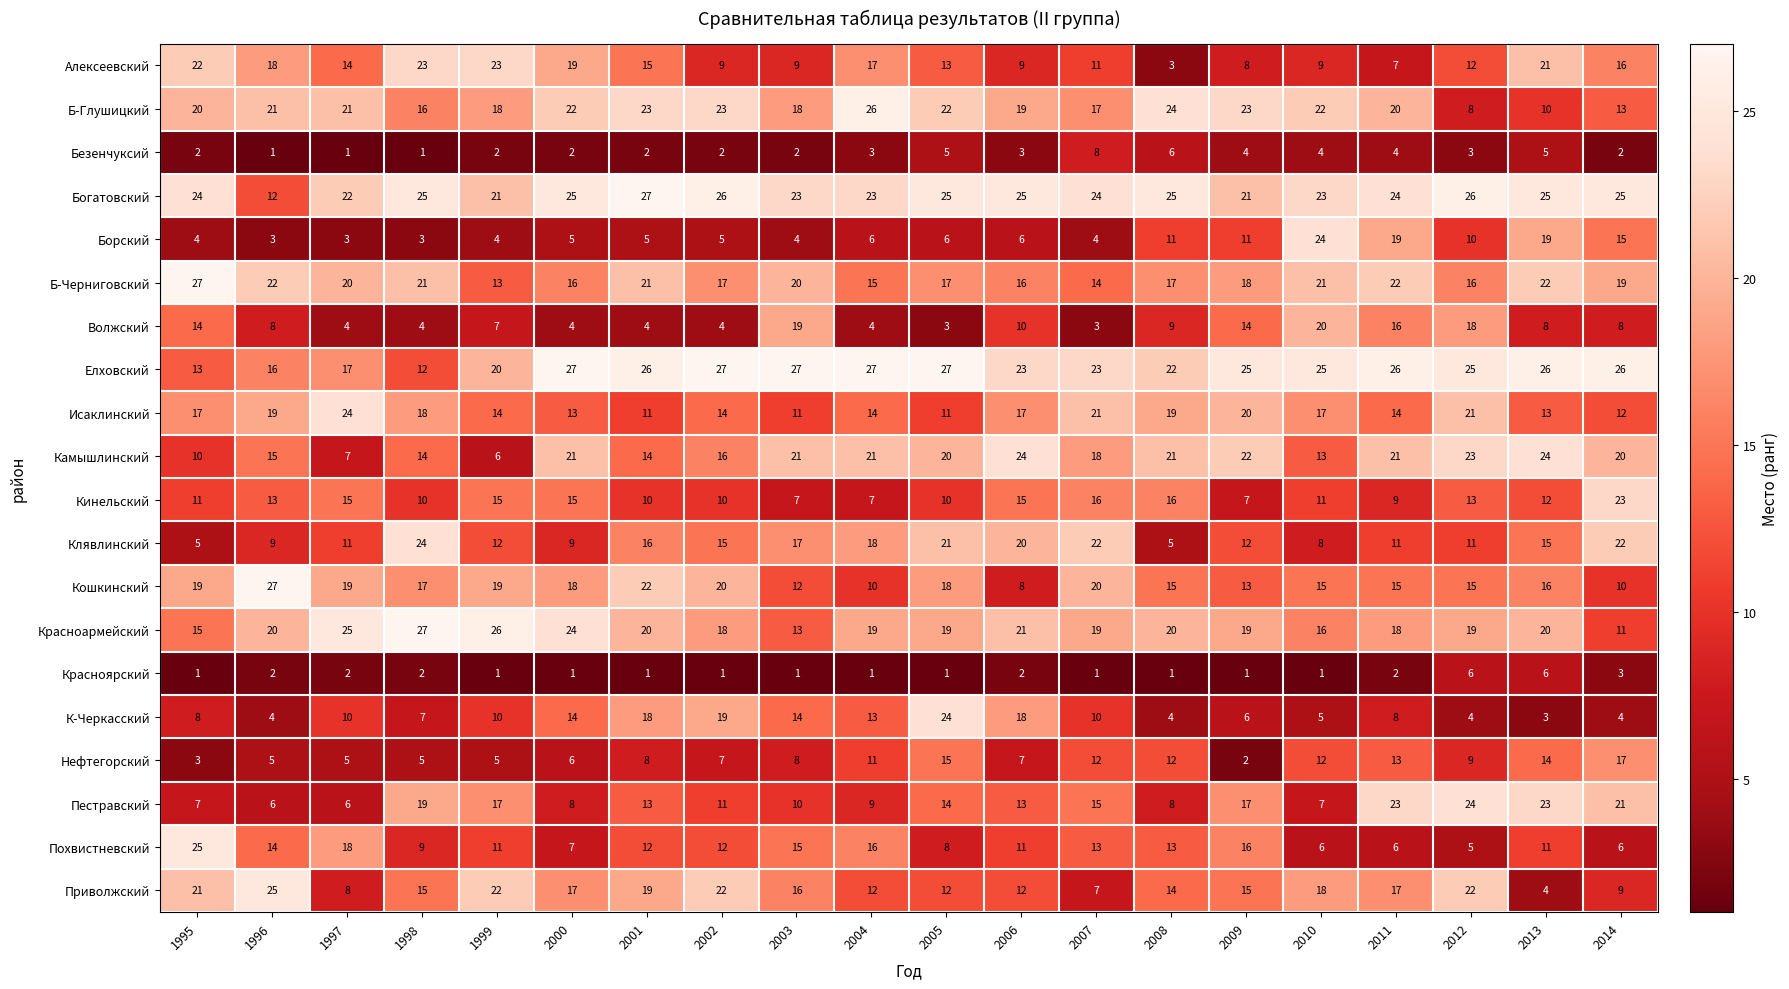

Count the number of data series in this chart.

20